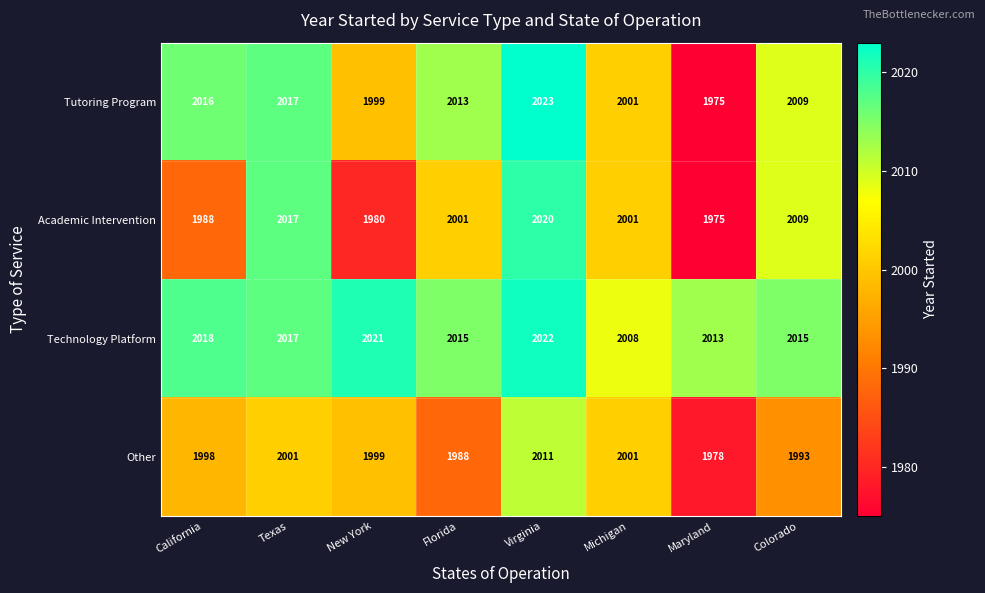

Which series has the widest spread of values?

Tutoring Program